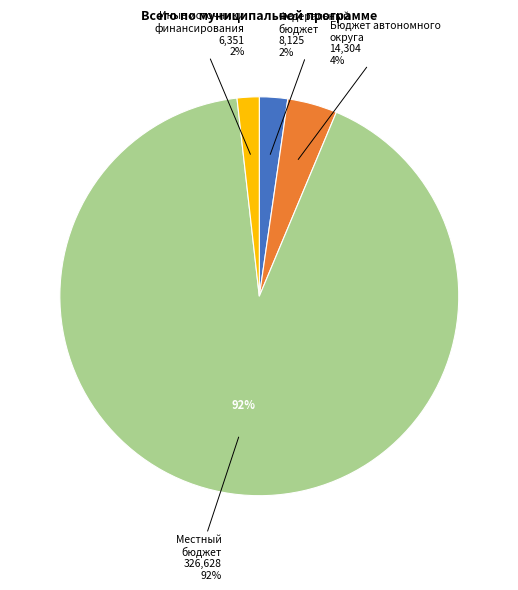

Do иные источники финансирования and федеральный бюджет together represent more than half of the pie?

No